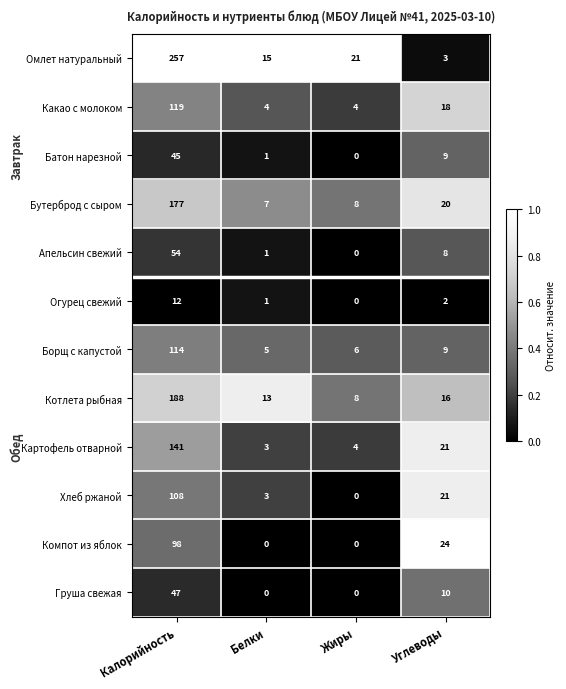

The value of Компот из яблок at Углеводы is 24. True or false?

True